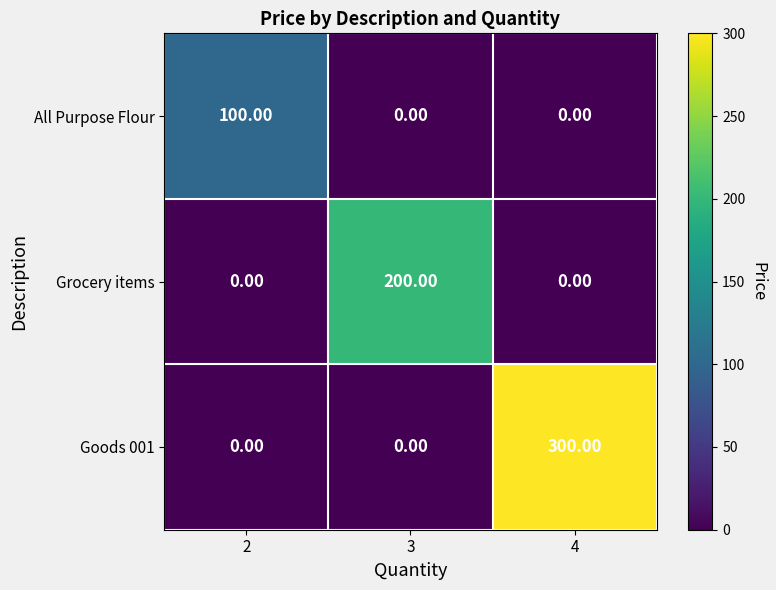

List the series in order of their overall mean, lowest first.

All Purpose Flour, Grocery items, Goods 001